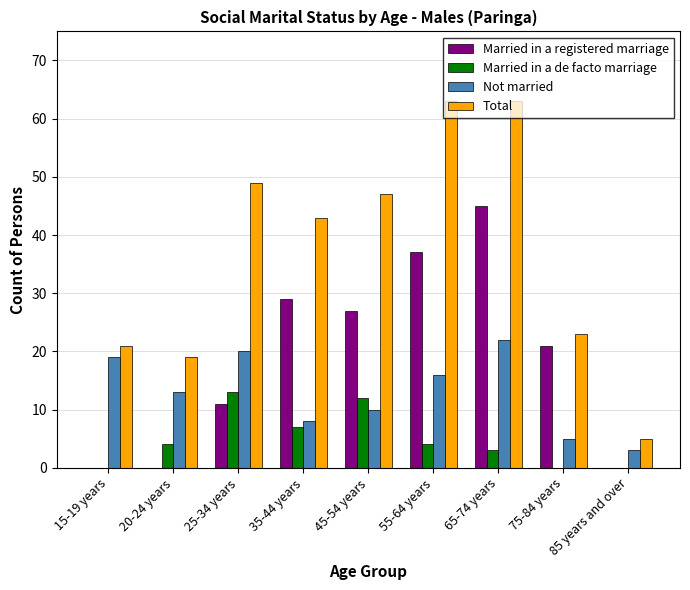

What is the sum of all Not married values?

116